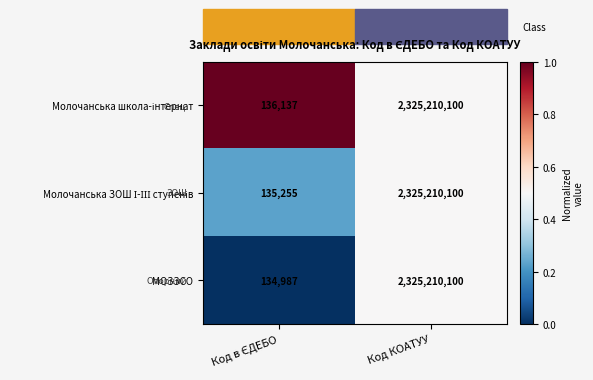

What is the lowest value of the МОЗЗСО series?

134987